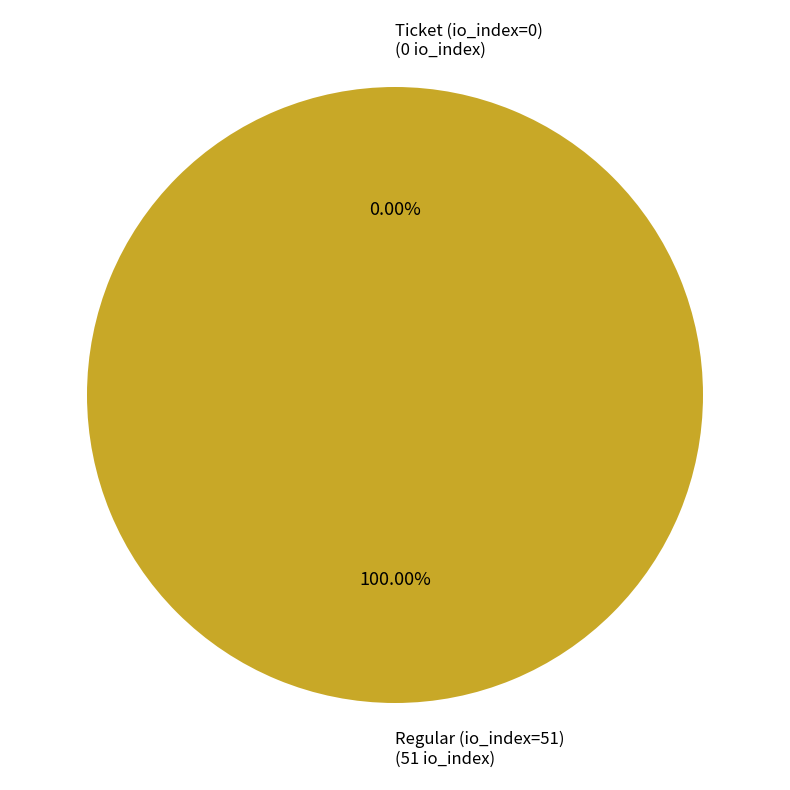

The Regular (io_index=51) slice represents 89% of the pie. True or false?

False